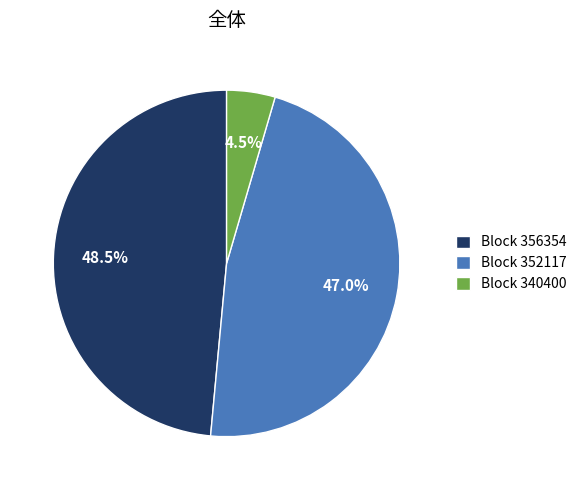

Is there any slice that represents more than half of the pie?

No